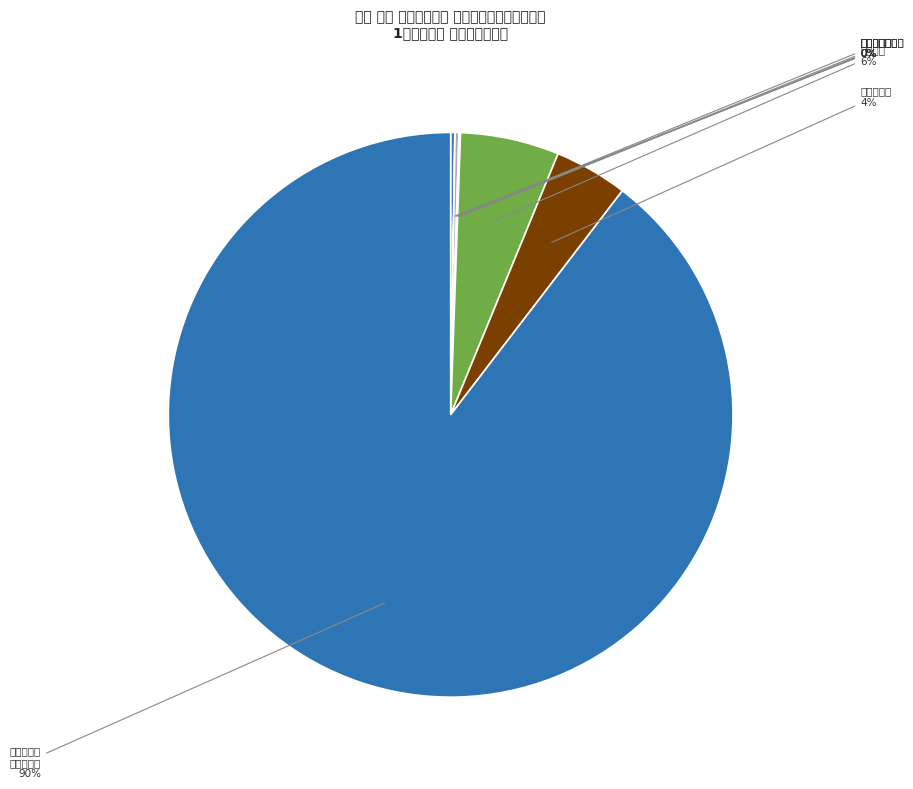

What is the largest slice in the pie chart?

機械類及び 輸送用機器